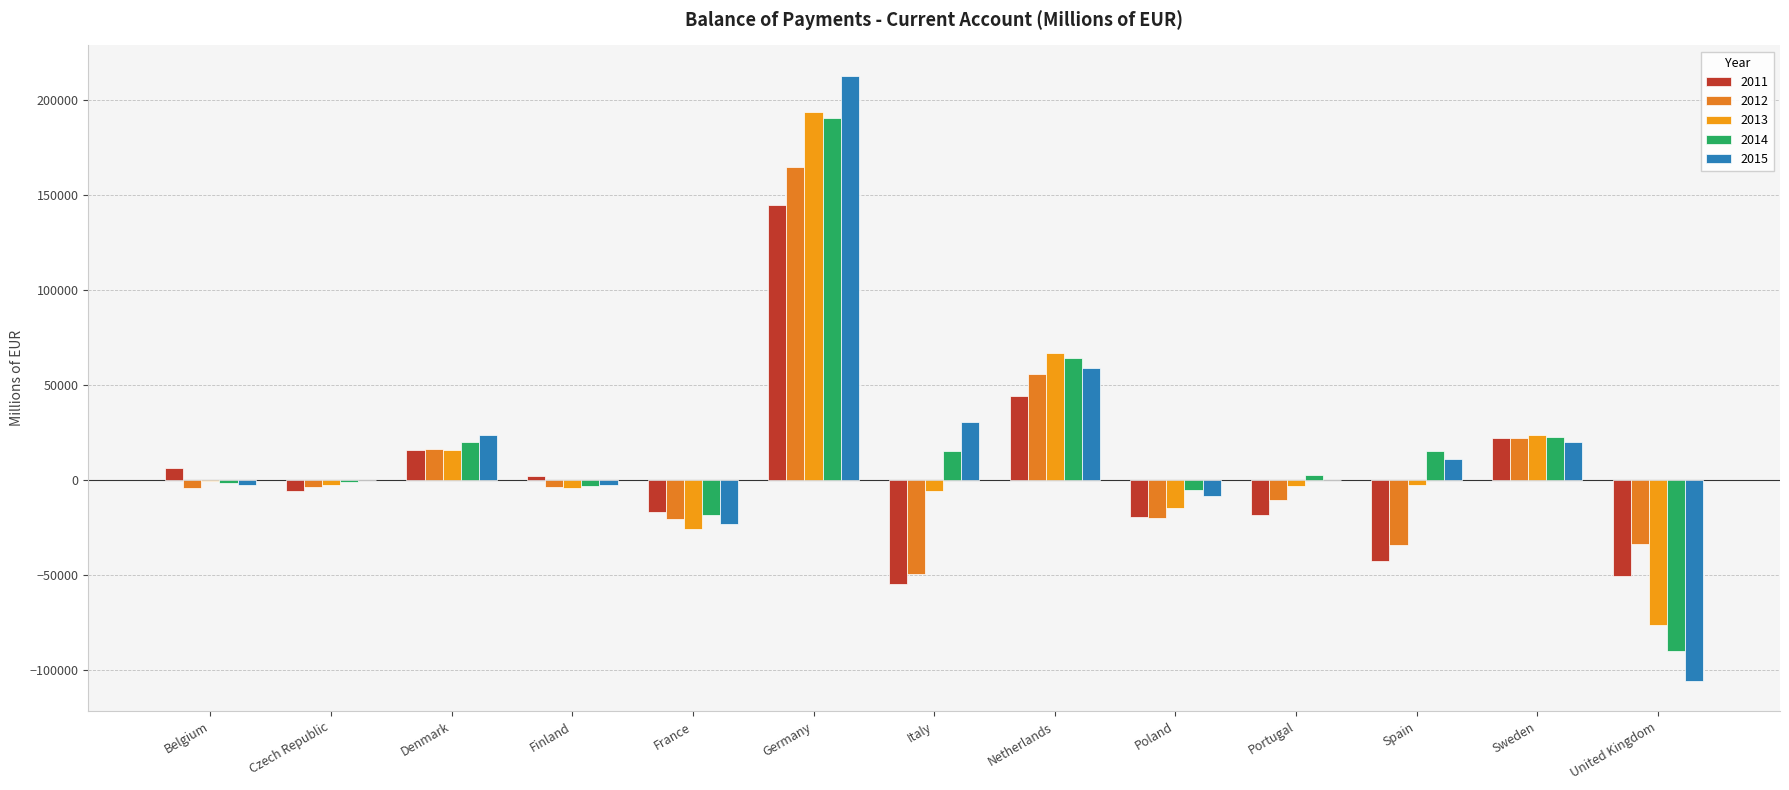

What is the sum of all 2012 values?

80761.9